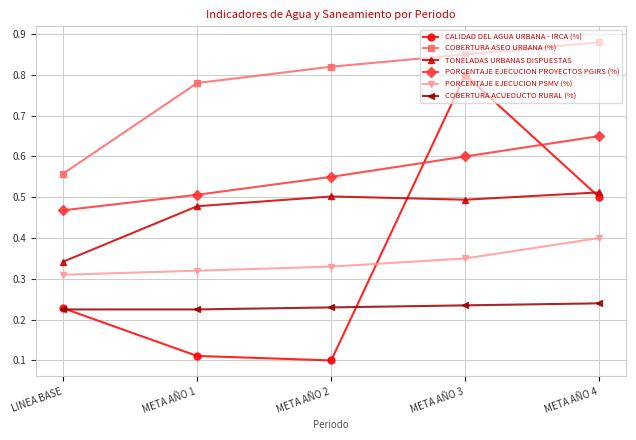

Does the chart display data point markers on the line(s)?

Yes